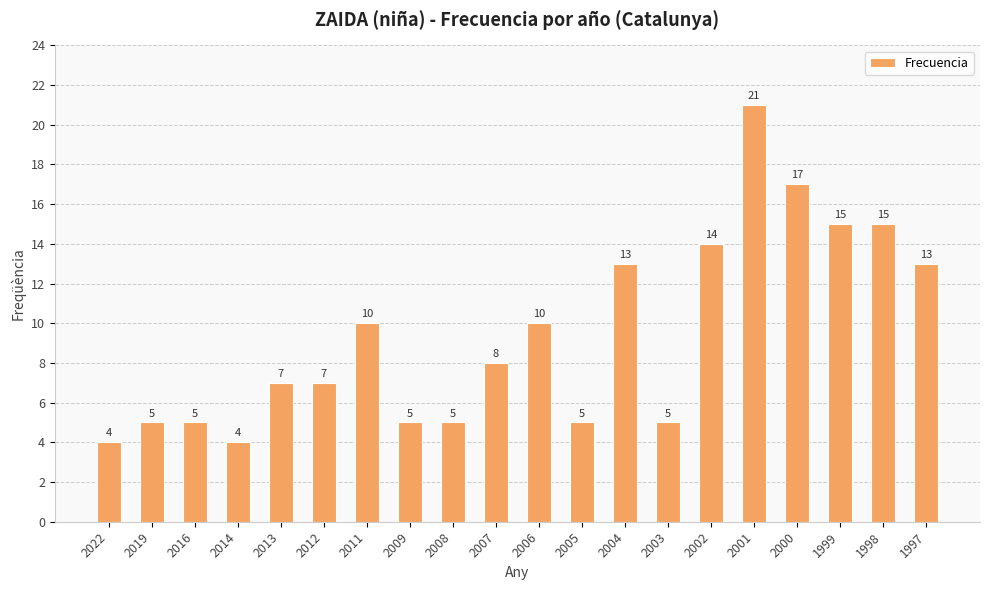

Reading right to left, list all the values displayed in this chart.

1997=13	1998=15	1999=15	2000=17	2001=21	2002=14	2003=5	2004=13	2005=5	2006=10	2007=8	2008=5	2009=5	2011=10	2012=7	2013=7	2014=4	2016=5	2019=5	2022=4